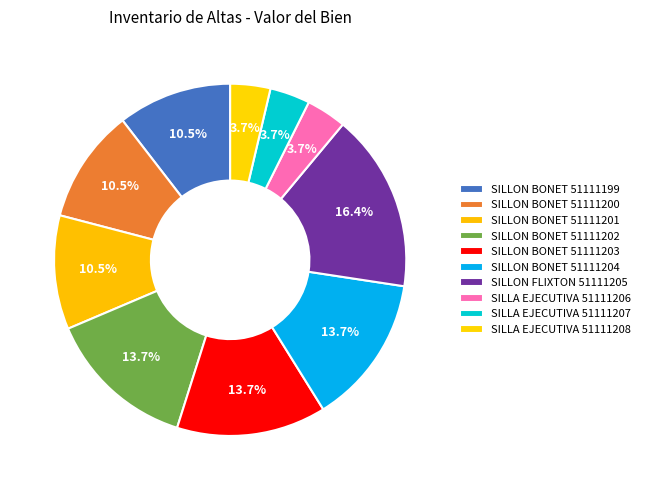

How much of the chart is everything except SILLON FLIXTON 51111205?

83.6%